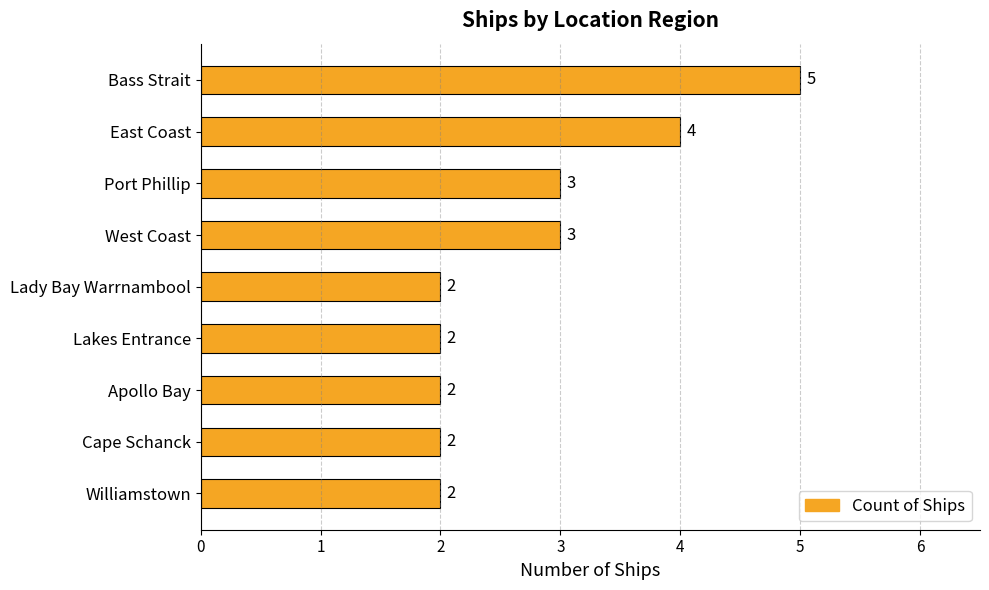

What is the ratio of the value at Williamstown to the value at Lakes Entrance?

1.0